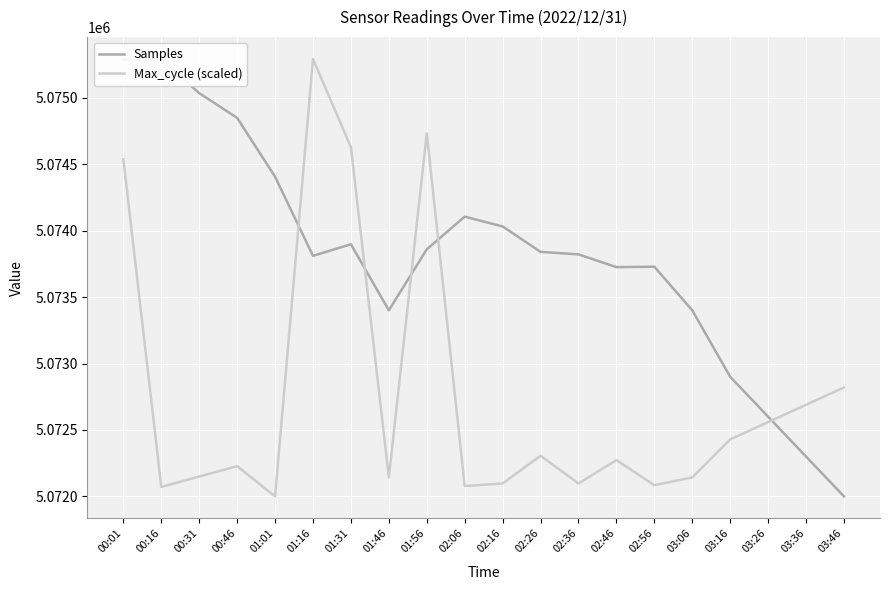

True or false: Samples and Max_cycle (scaled) intersect in this chart.

True